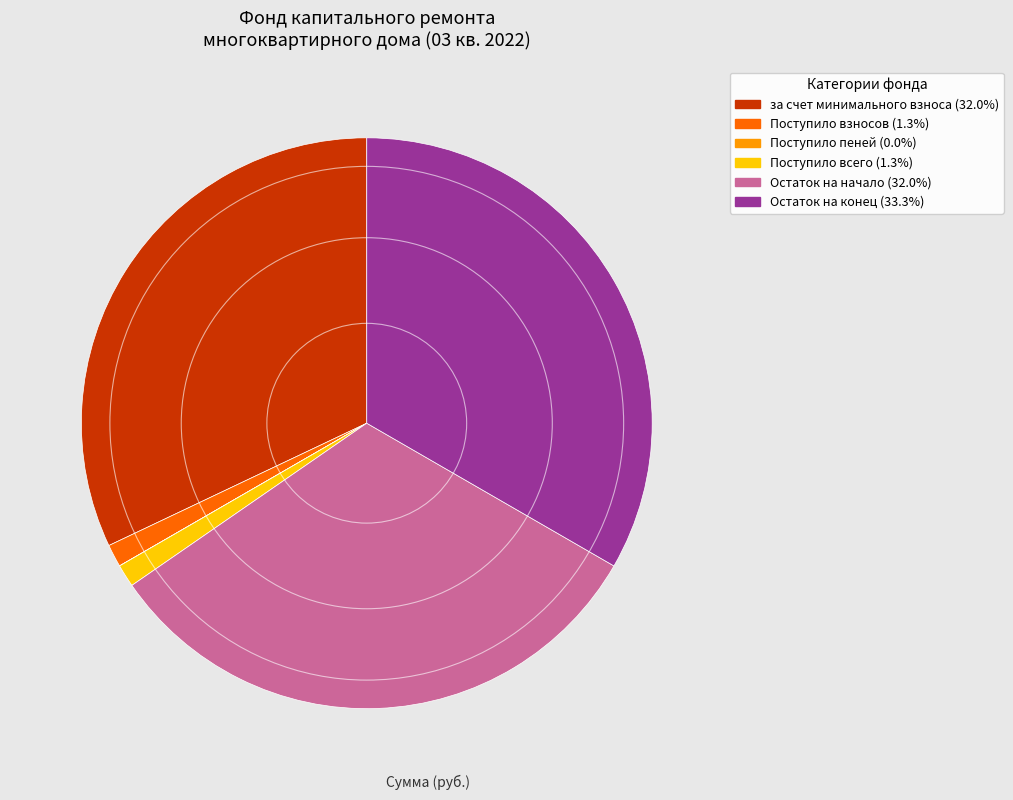

Does any single category account for the majority?

No